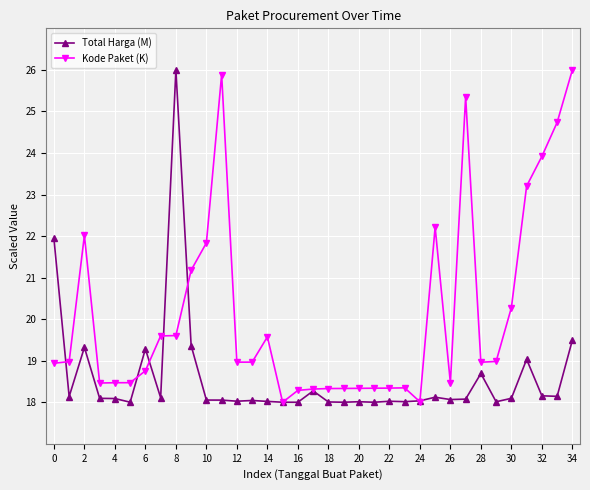

Rank the series by their average value, from highest to lowest.

Kode Paket (K), Total Harga (M)